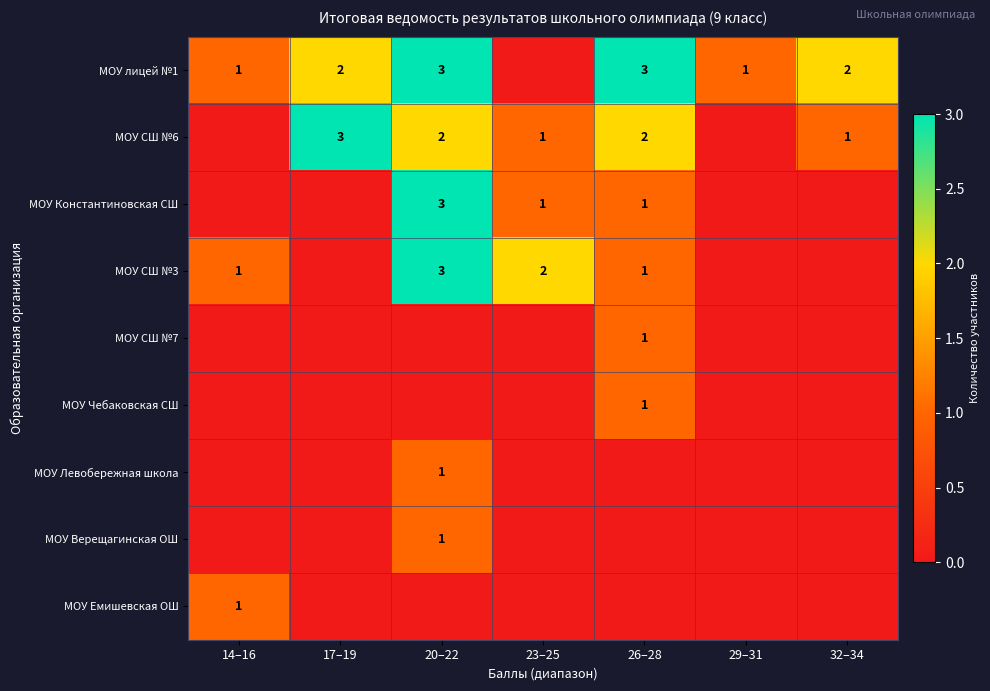

At how many categories does at least one series exceed 0?

7